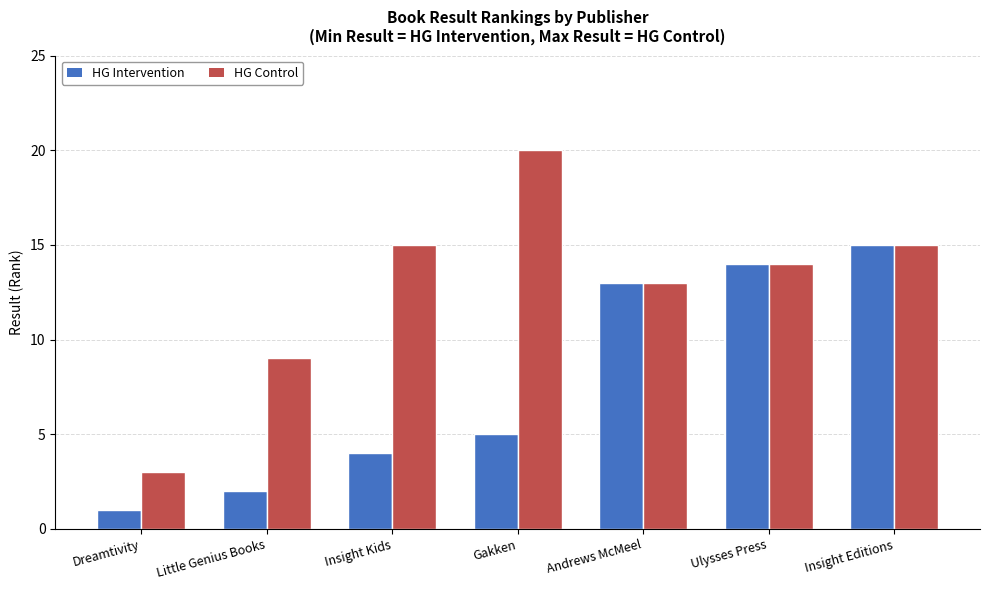

Reading left to right, what are all the values shown in this chart?

HG Intervention: 1	2	4	5	13	14	15
HG Control: 3	9	15	20	13	14	15